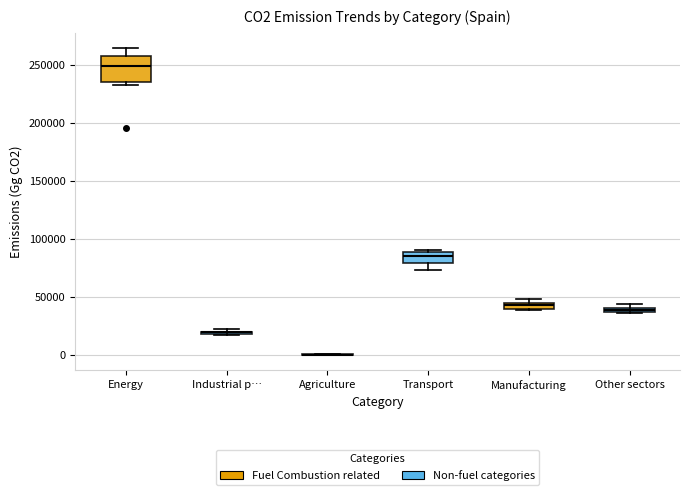

Which box is the tallest, from its lower edge to its upper edge?

Energy